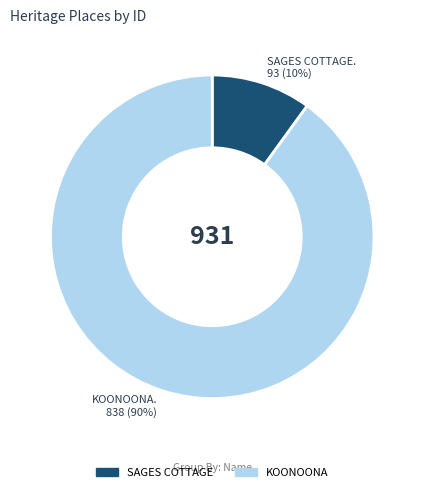

Does KOONOONA account for over 50% of the chart?

Yes